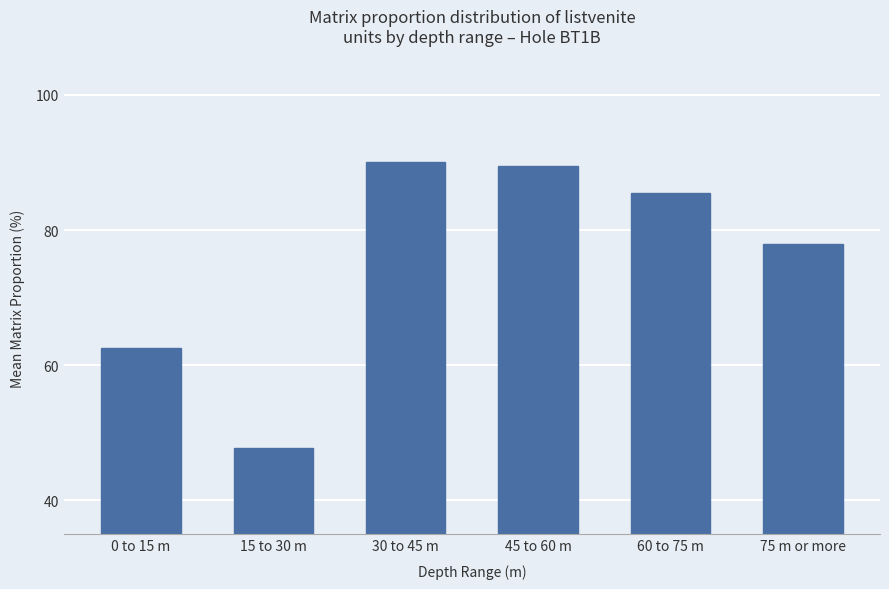

At which category does the chart reach its minimum across all series?

15 to 30 m